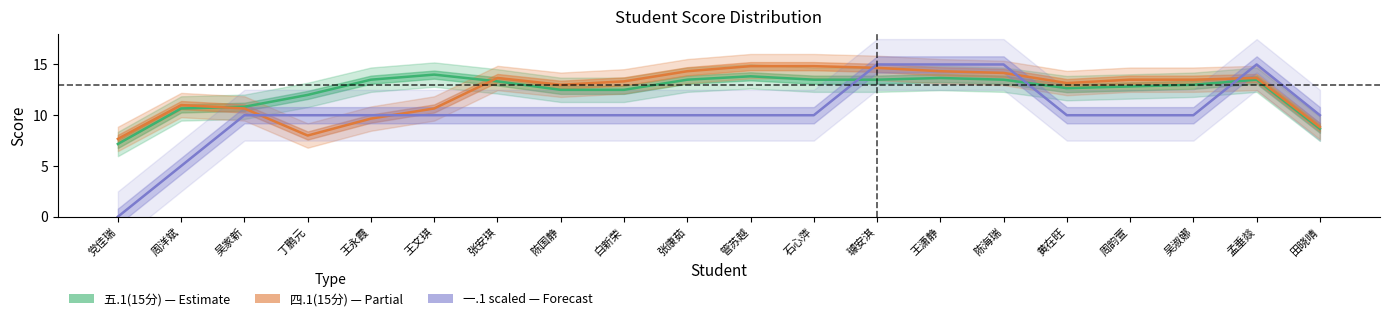

Which series has the largest total across all categories?

五.1(15分)